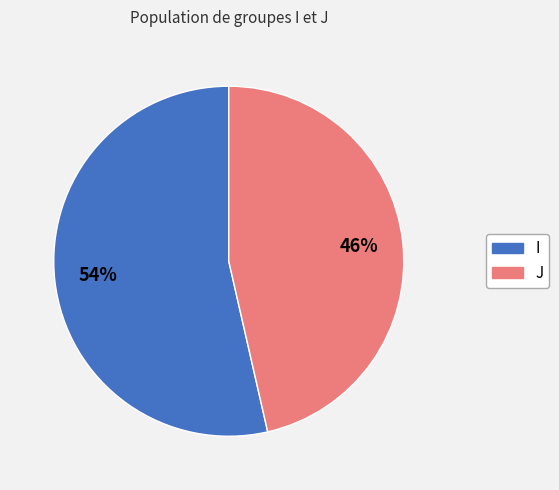

Is J the majority of the pie?

No